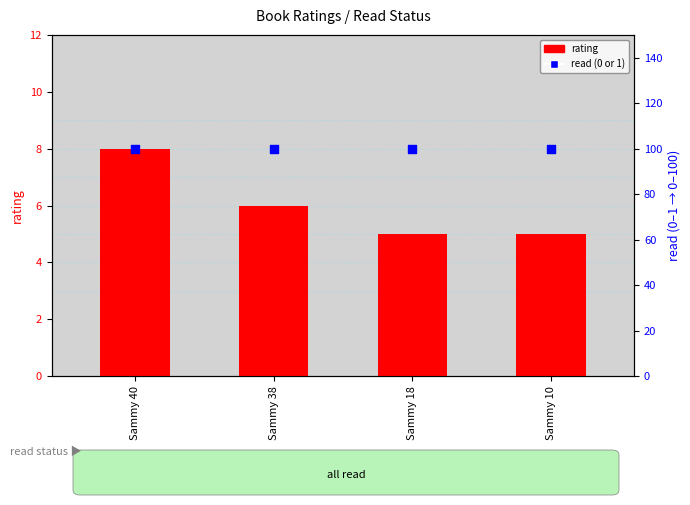

What is the total value across all series at Sammy 10?

105